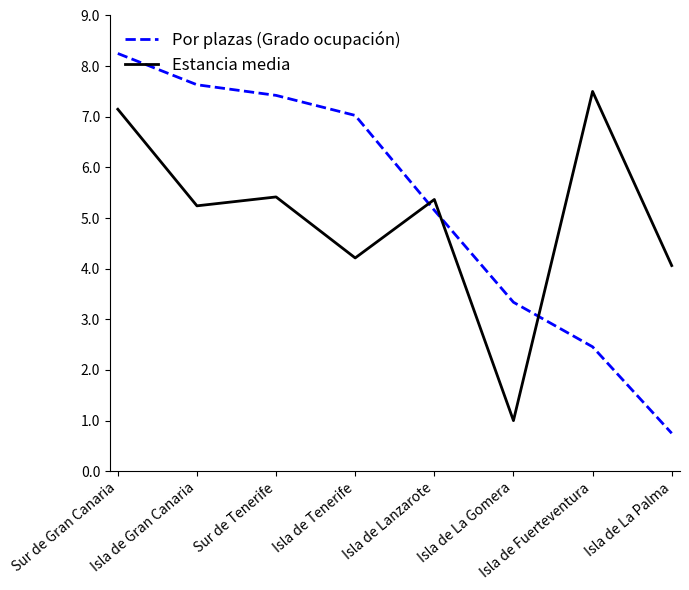

How many interior local valleys does the Estancia media series have?

3